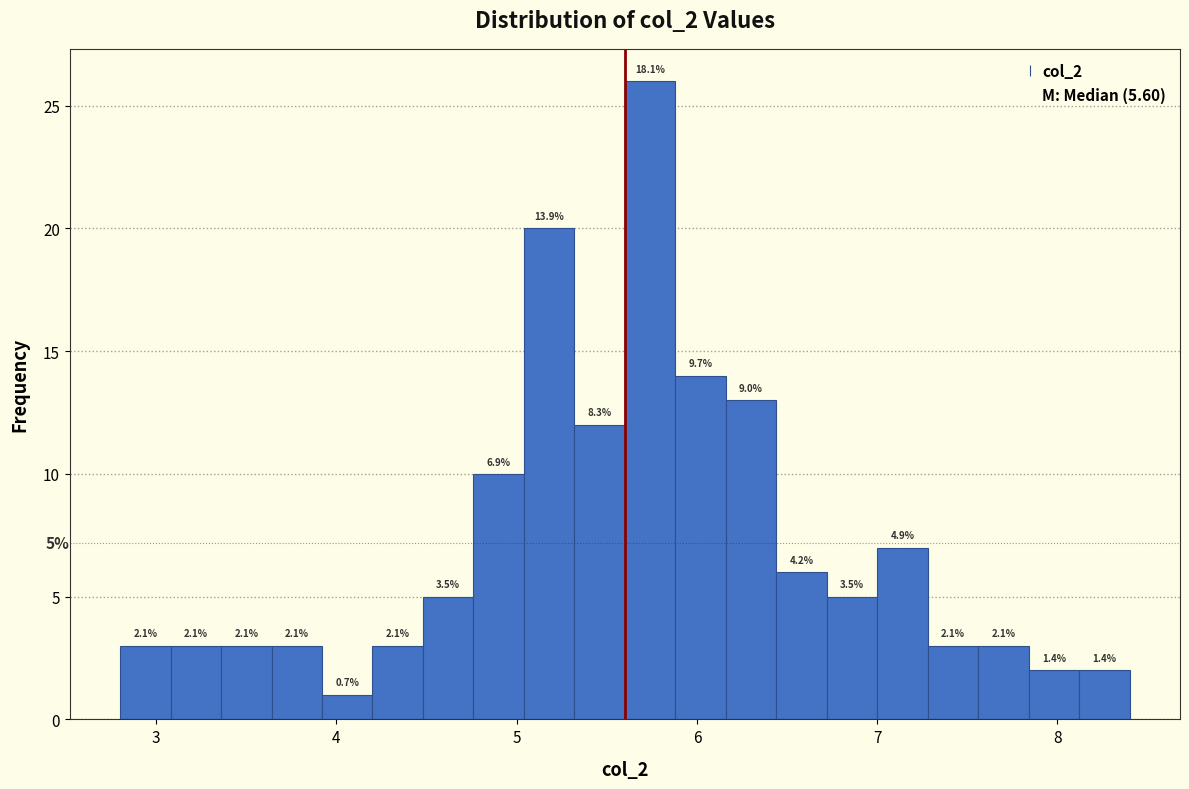

Around what value on the x-axis is the tallest bar? Give the approximate position of its centre, as read against the axis.

5.7